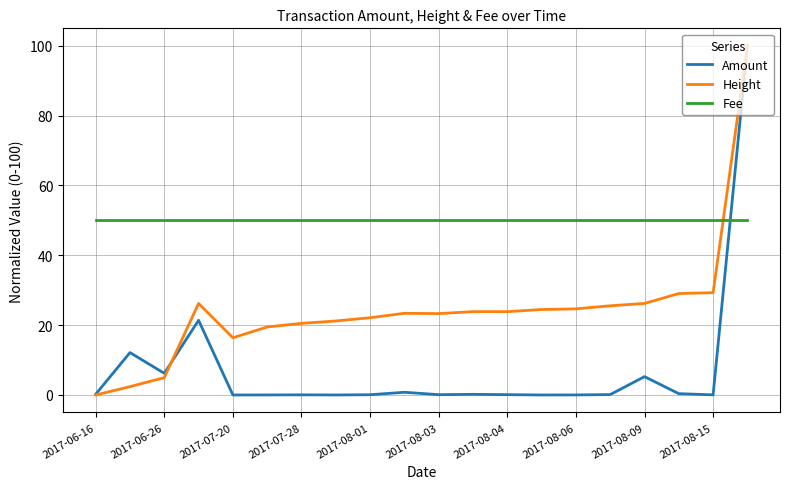

True or false: Height and Fee cross at least once.

True